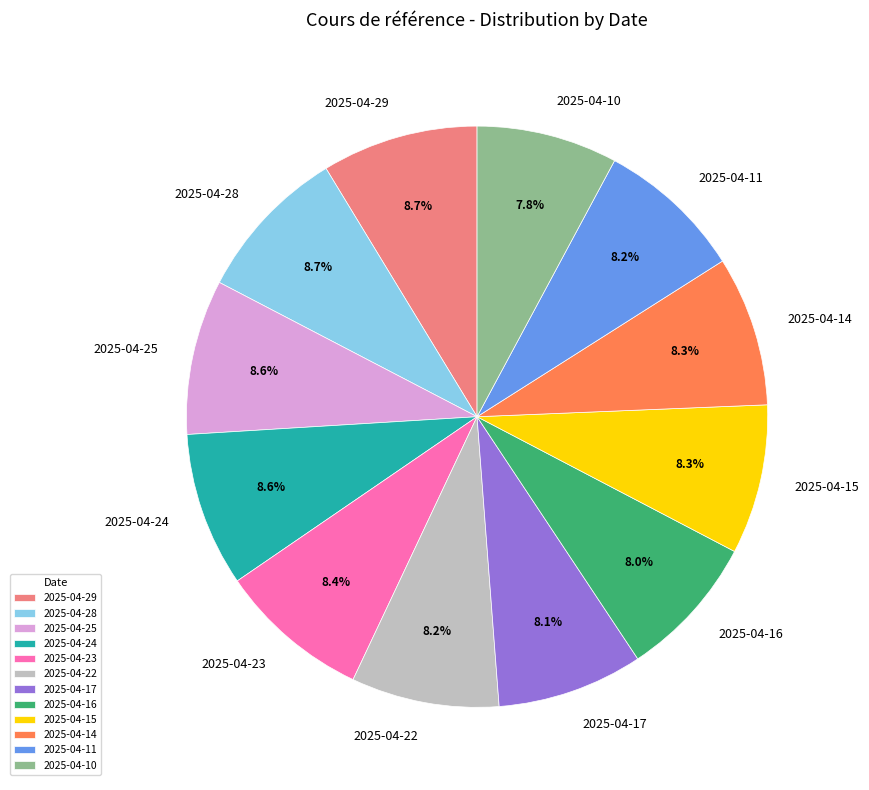

Is the sum of 2025-04-16 and 2025-04-29 greater than half?

No